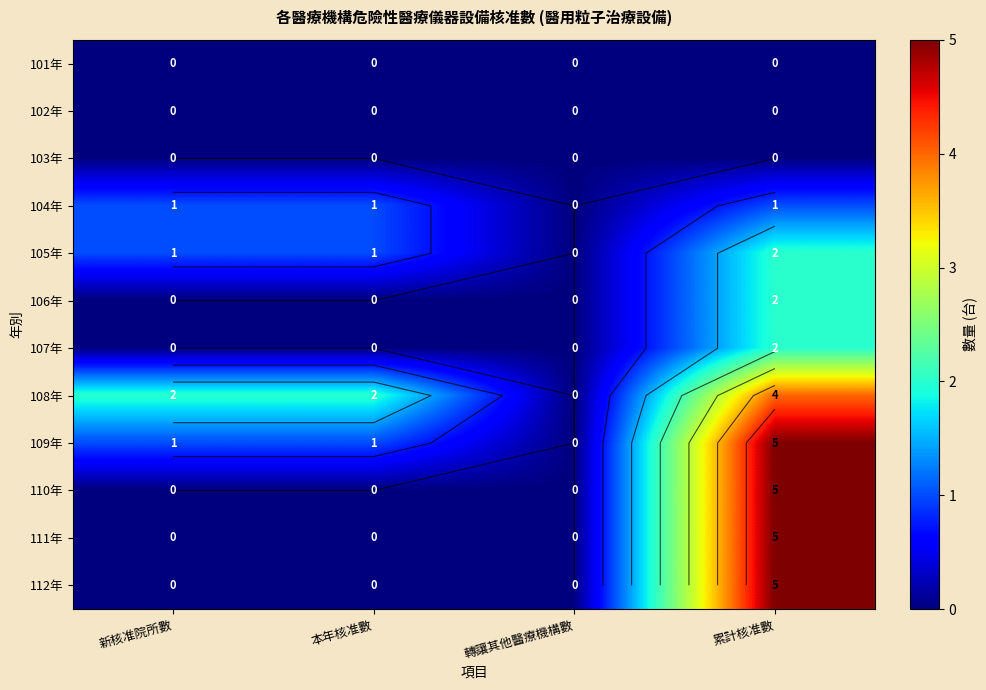

Which has a higher value, 本年核准數 or 累計核准數?

本年核准數